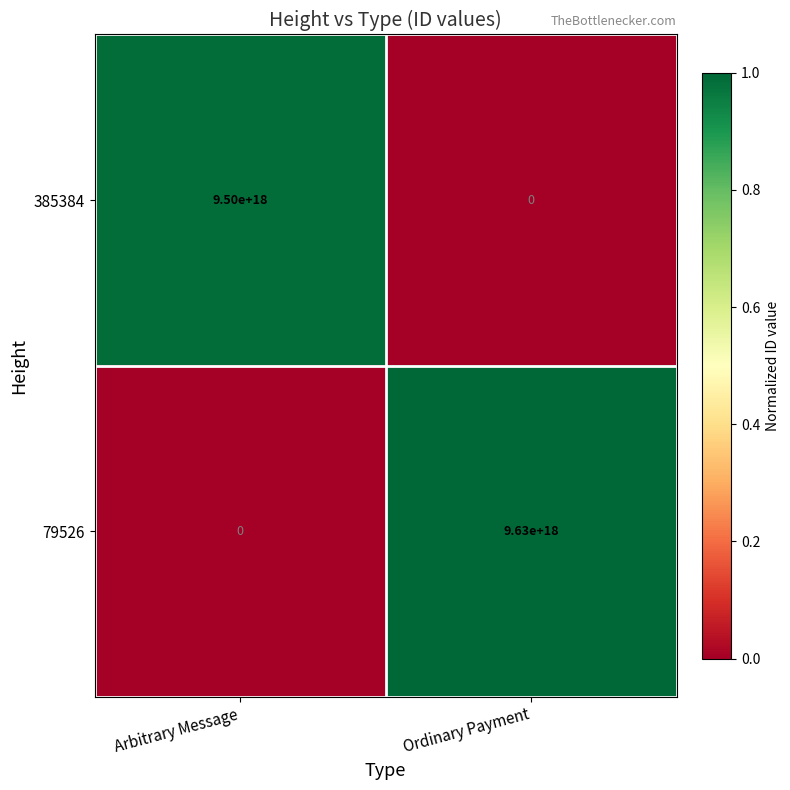

Which series changed the most between Arbitrary Message and Ordinary Payment?

79526